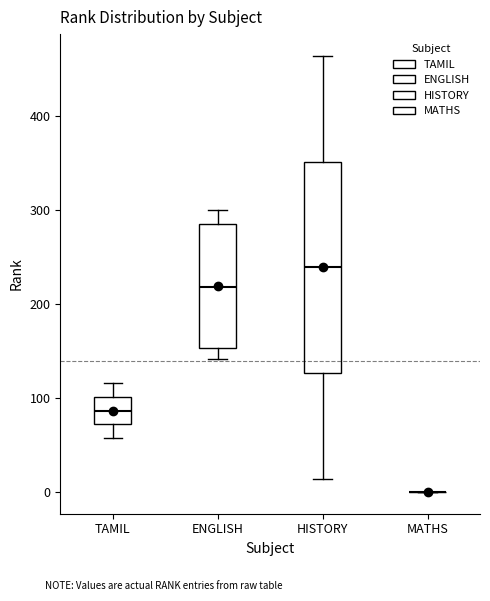

Reading left to right, transcribe this box plot: for each box, give where its median line is, the range the box spans, and where its two whiskers end, as read against the y-axis. The values are not printed on the chart, so give them approximately, as read against the axis.

TAMIL: median 90, box 70 to 100, whiskers 60 to 120
ENGLISH: median 220, box 150 to 290, whiskers 140 to 300
HISTORY: median 240, box 130 to 350, whiskers 10 to 460
MATHS: box collapsed to a line at 0, whiskers 0 to 0